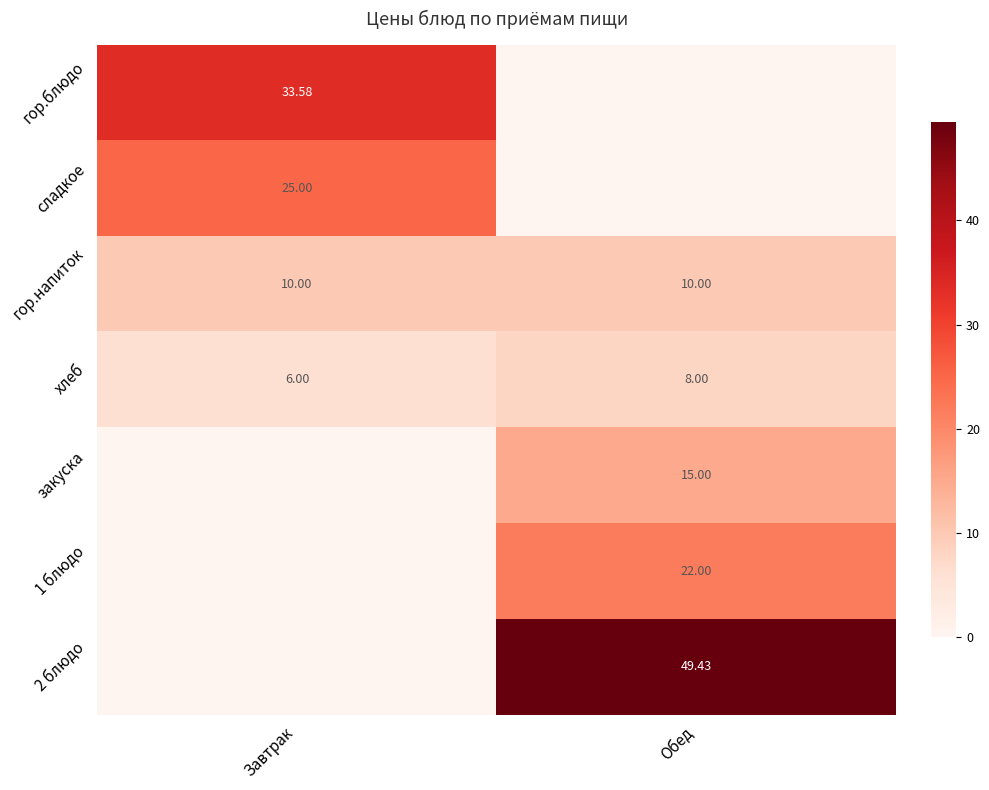

Is the value of сладкое at Завтрак greater than the value of хлеб at Завтрак?

Yes